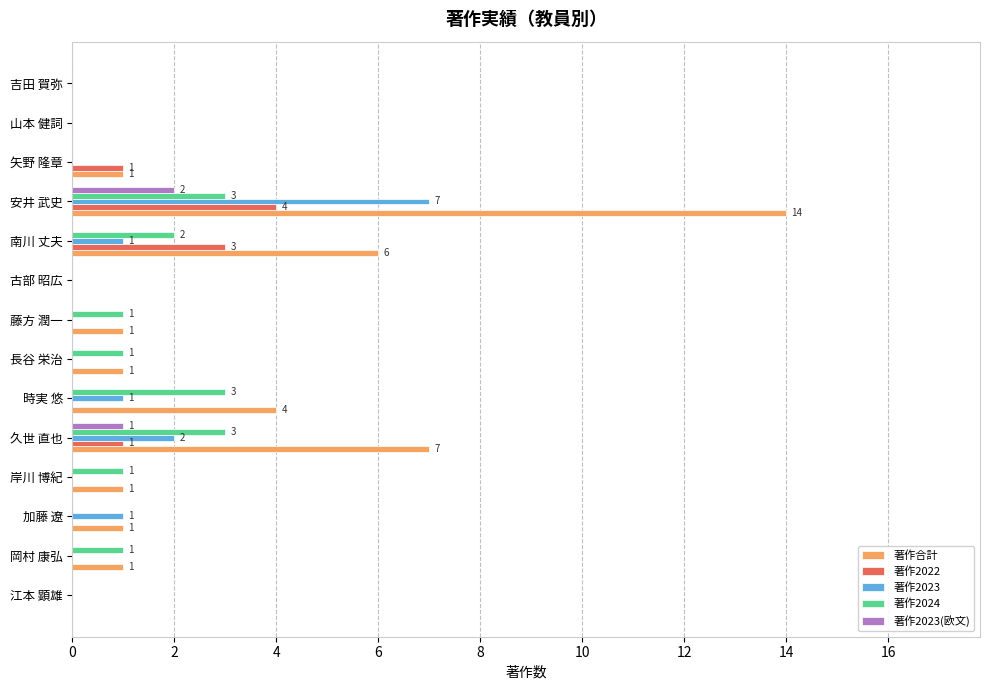

At which category is the sum across all series the highest?

安井 武史